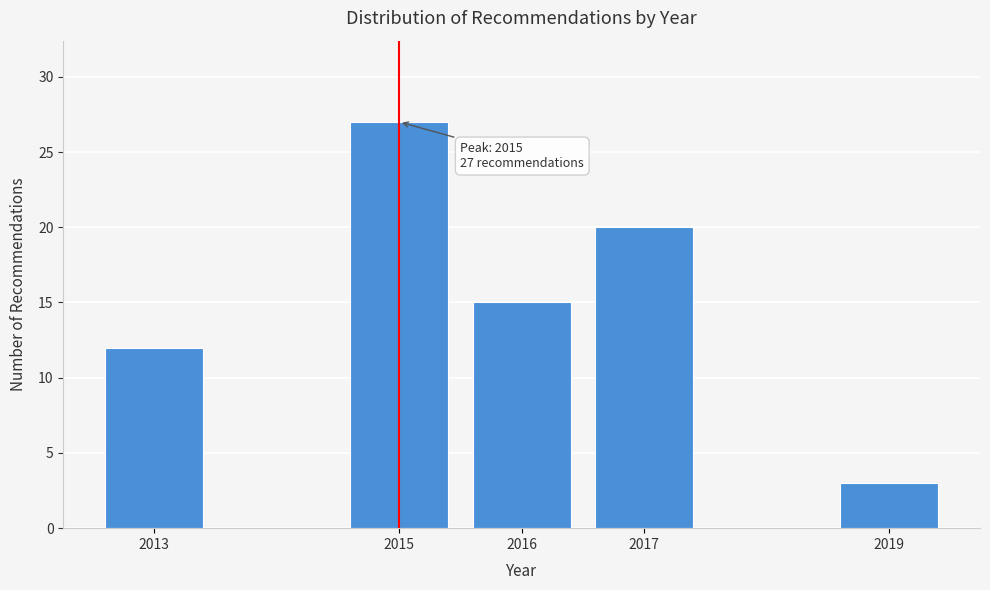

Reading right to left, transcribe all the data shown in this chart.

2019=3	2017=20	2016=15	2015=27	2013=12